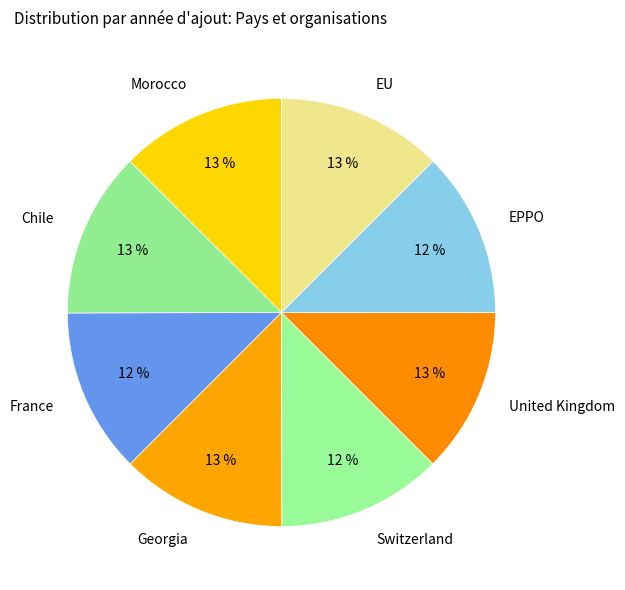

Is it true that France is 1% of the pie?

False